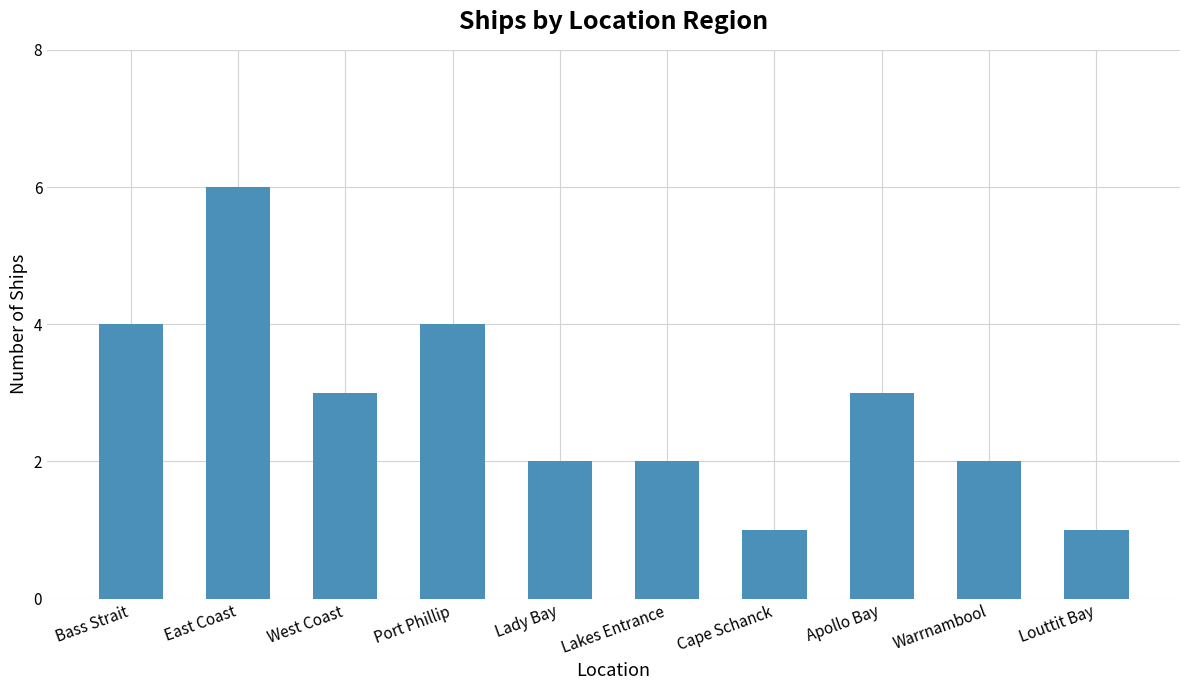

True or false: the data shows 2 at Lady Bay.

True